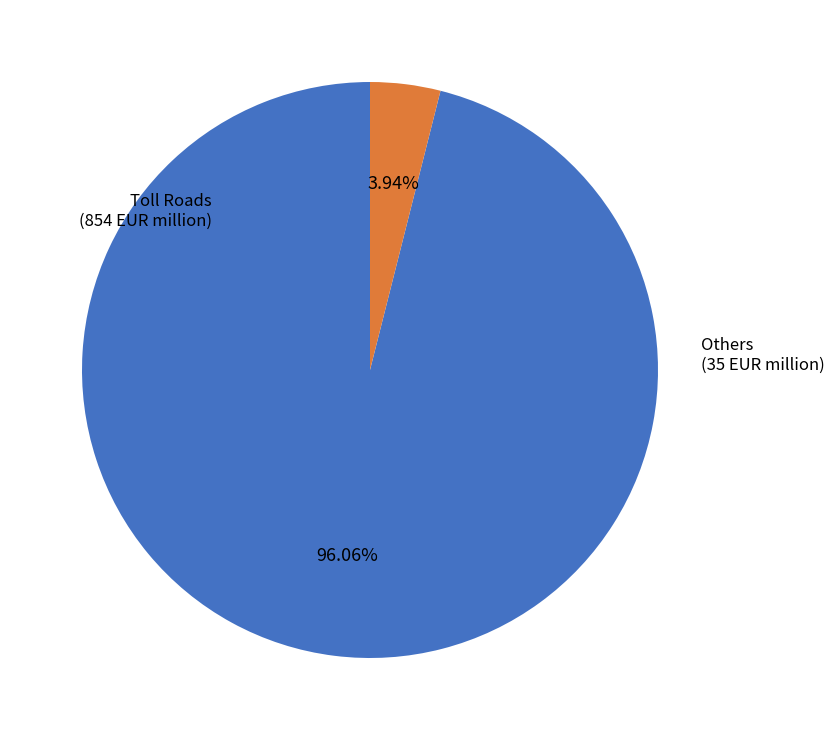

Does any single category account for the majority?

Yes